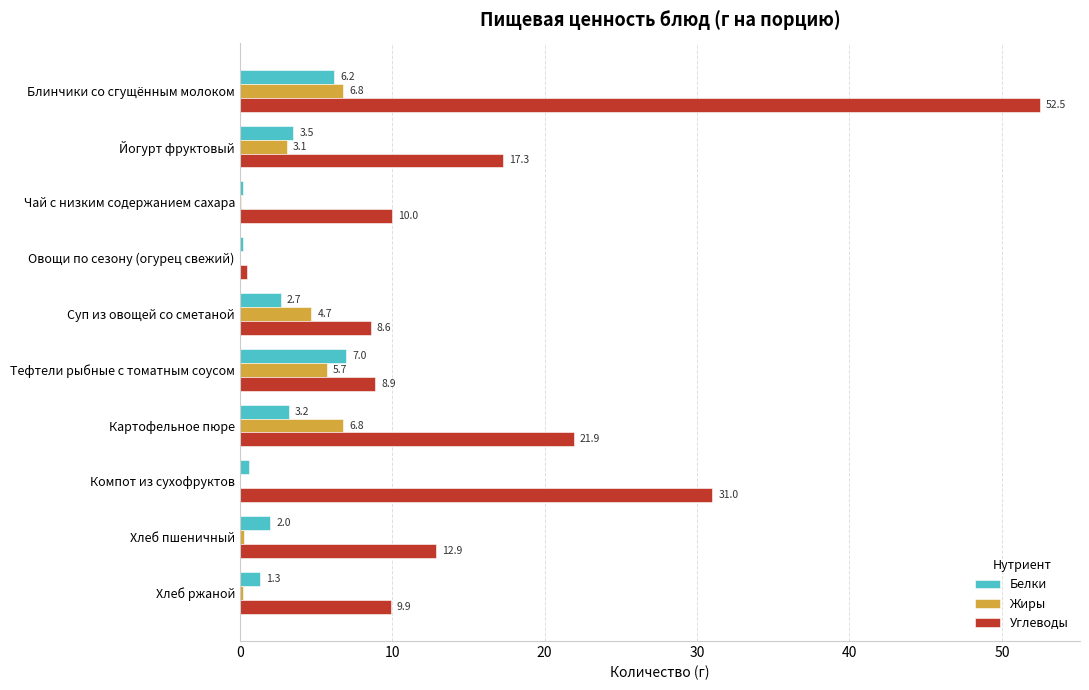

True or false: Углеводы has a value of 9.9 at Хлеб ржаной.

True